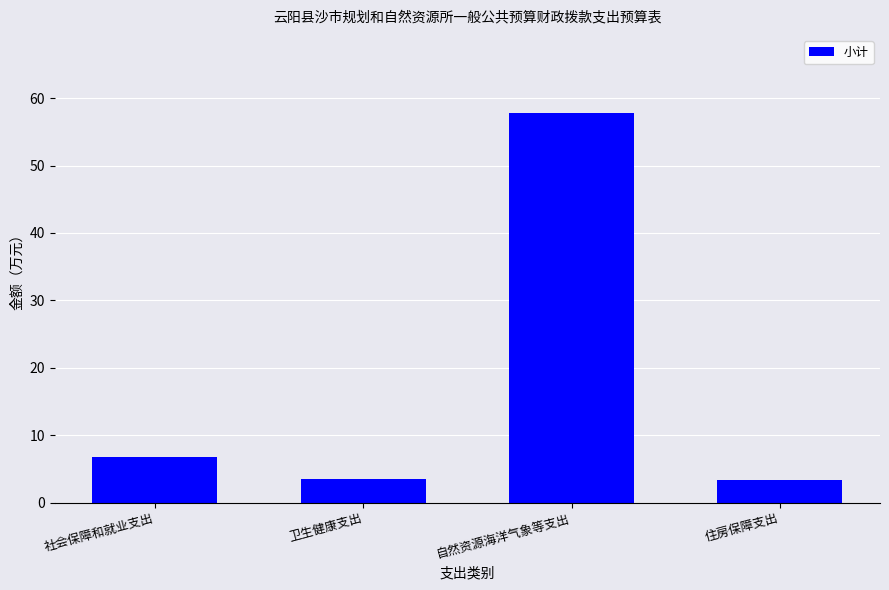

Which label corresponds to the largest value in the chart?

自然资源海洋气象等支出